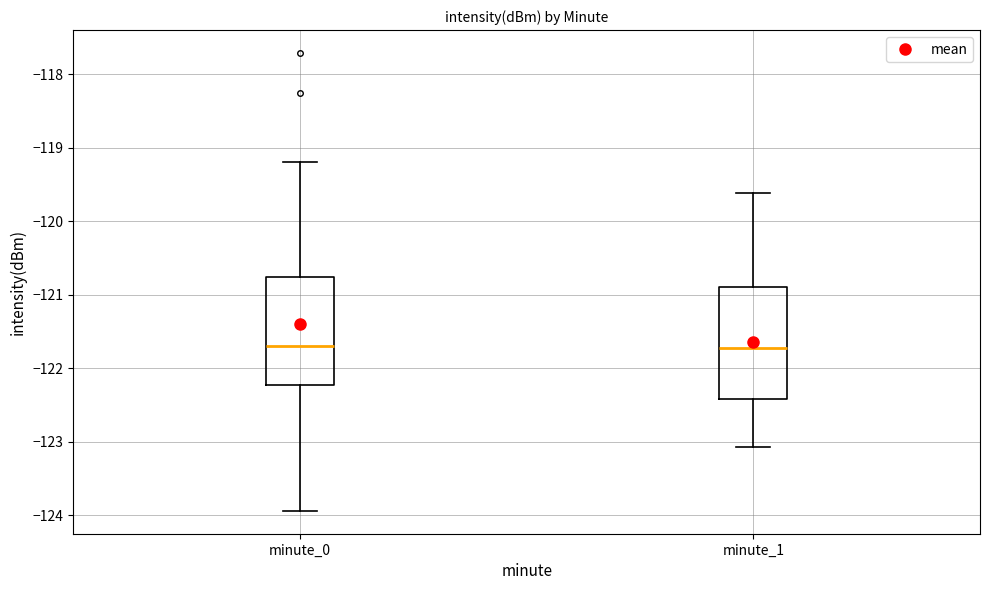

Reading left to right, transcribe this box plot: for each box, give where its median line is, the range the box spans, and where its two whiskers end, as read against the y-axis. The values are not printed on the chart, so give them approximately, as read against the axis.

minute_0: median -121.7, box -122.2 to -120.8, whiskers -123.9 to -119.2
minute_1: median -121.7, box -122.4 to -120.9, whiskers -123.1 to -119.6